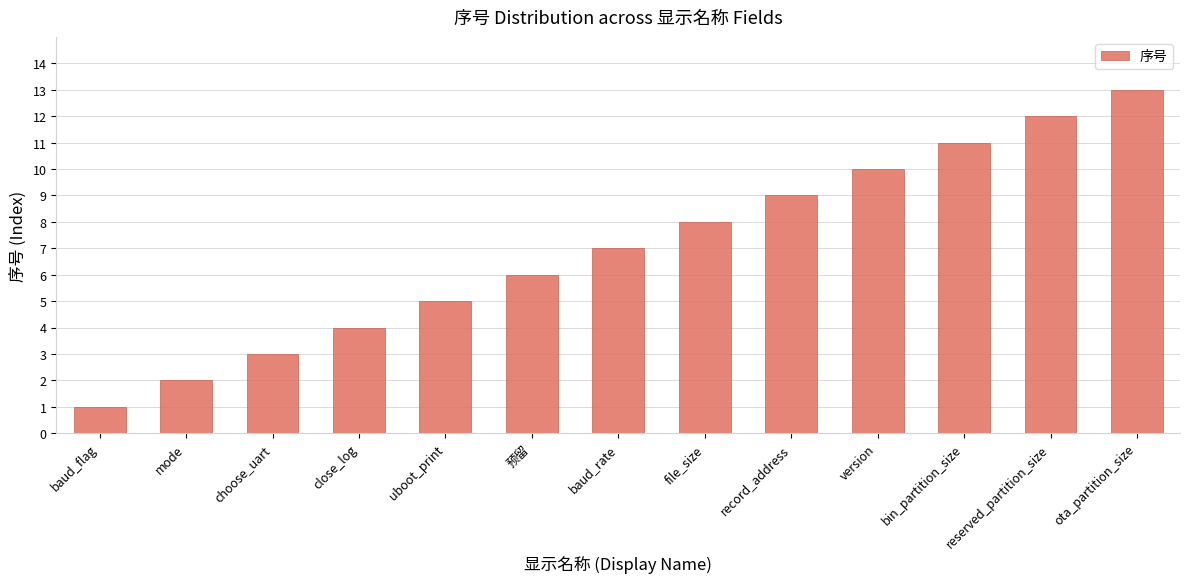

True or false: the data shows 5 at baud_rate.

False